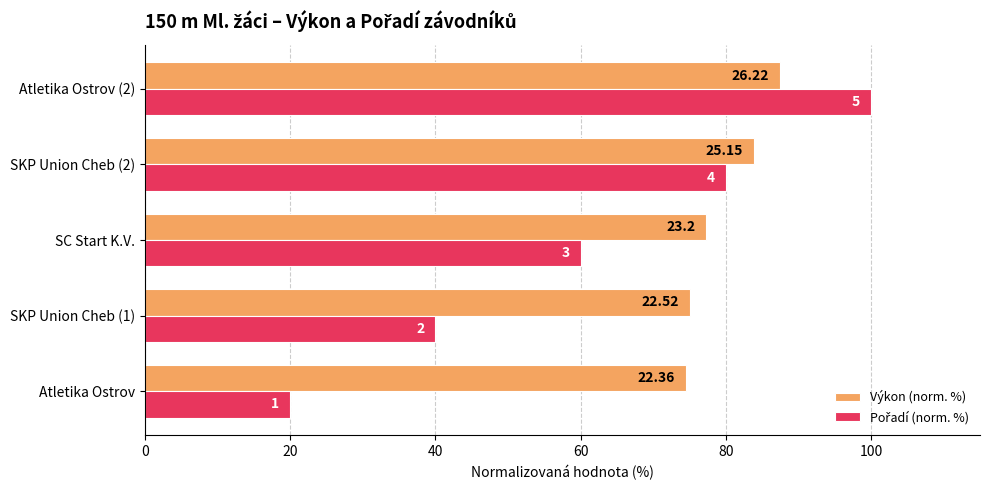

How many bars are there in each group?

2